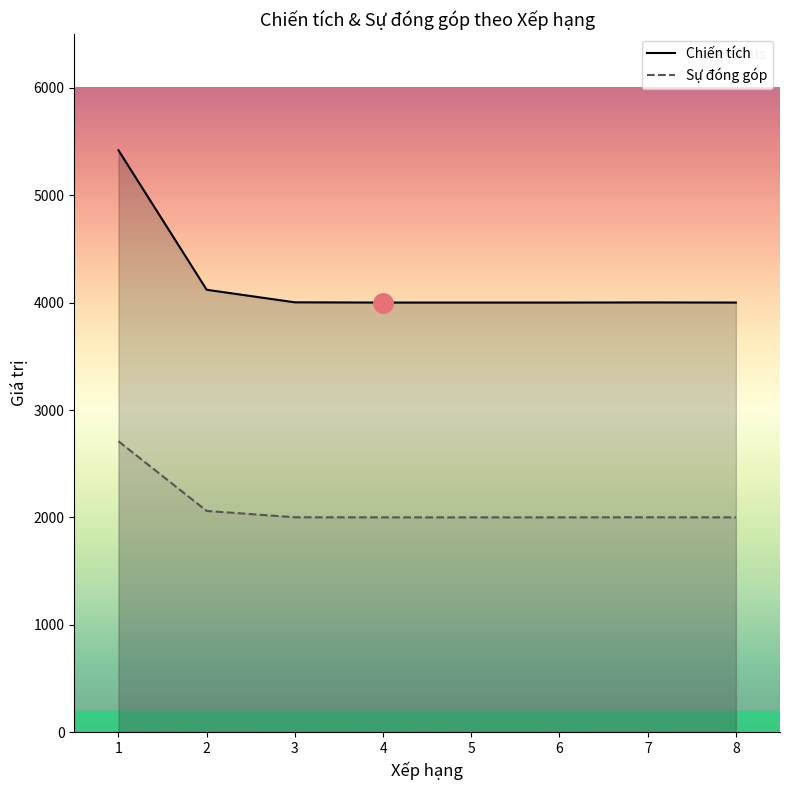

What is the total value across all series at 4?

6001